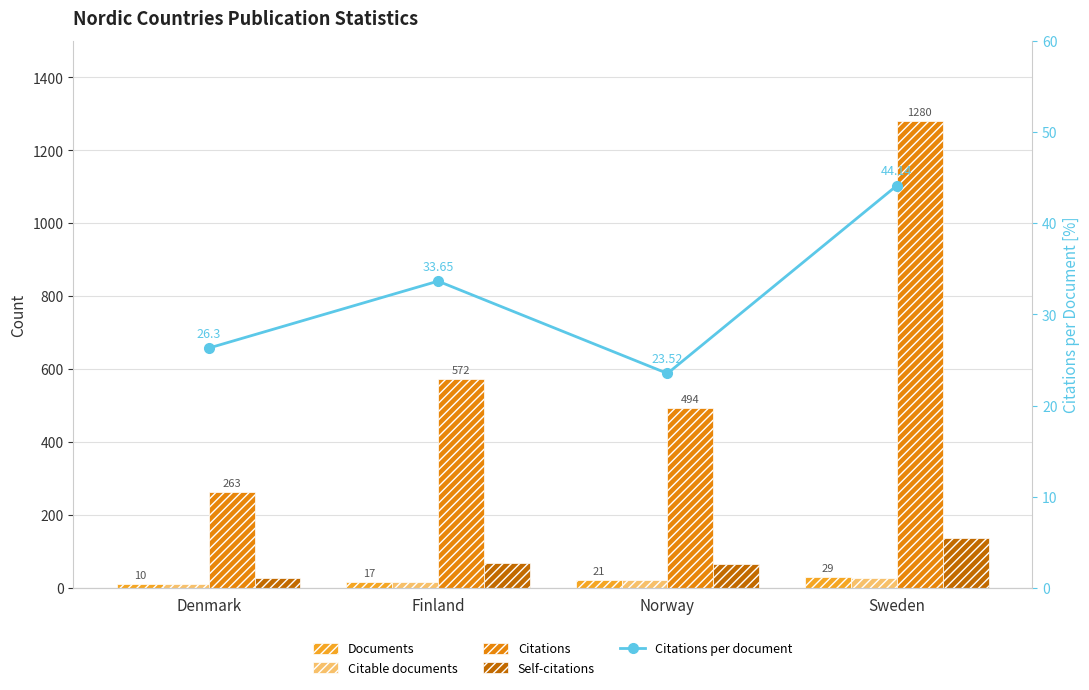

At which category is the sum across all series the highest?

Sweden